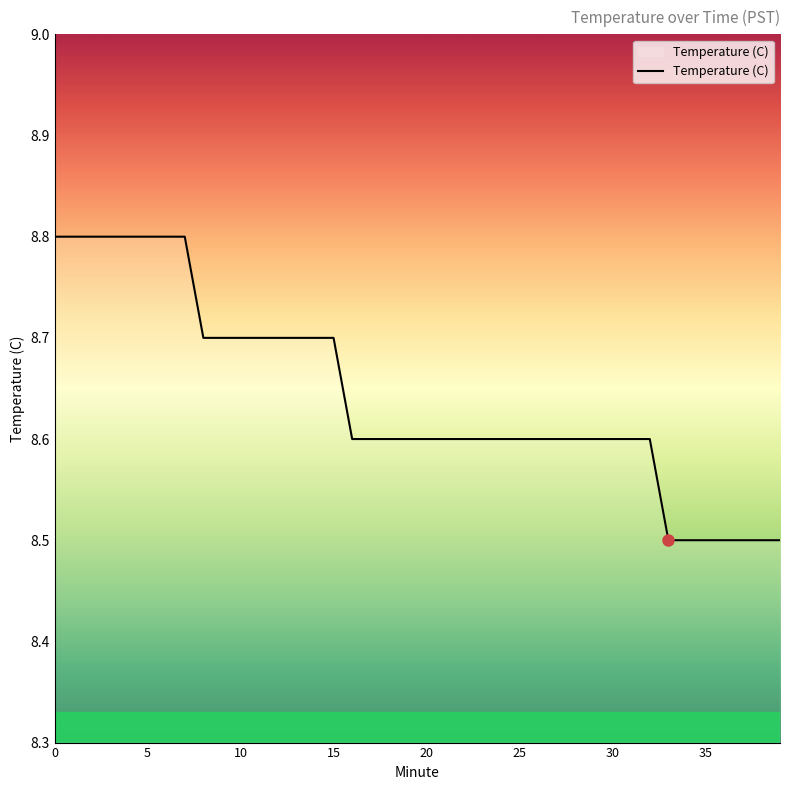

What is the minimum value shown in the chart?

8.5